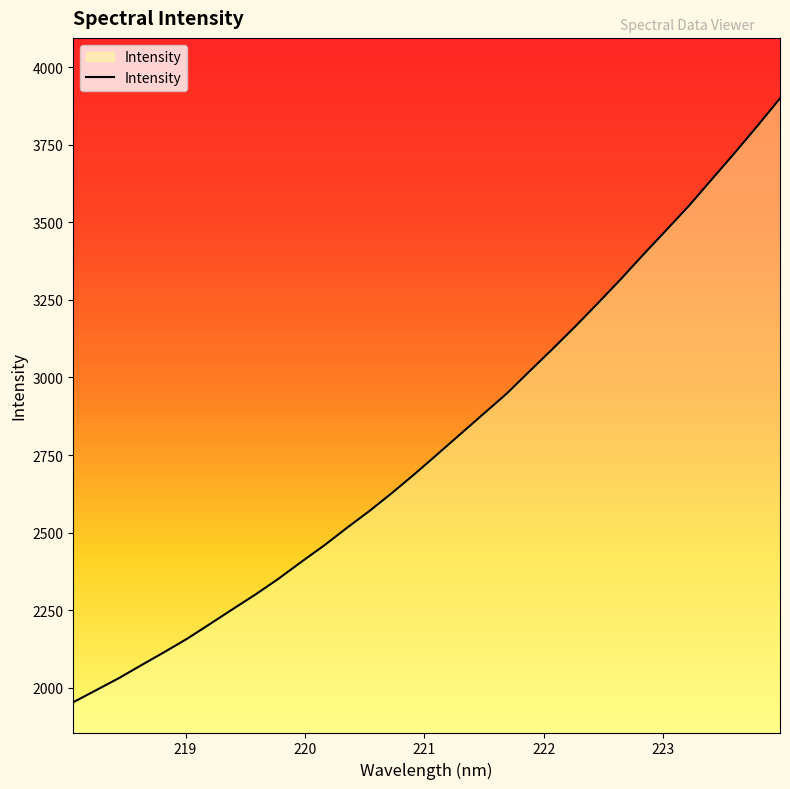

What is the difference between the maximum and minimum values?

1946.3